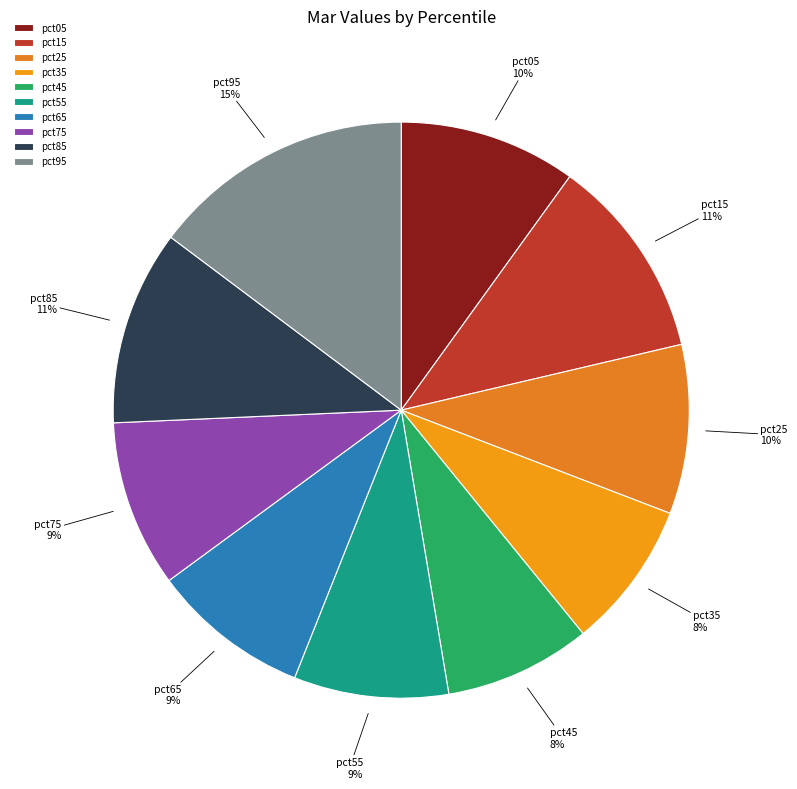

Is it true that pct55 is 9% of the pie?

True